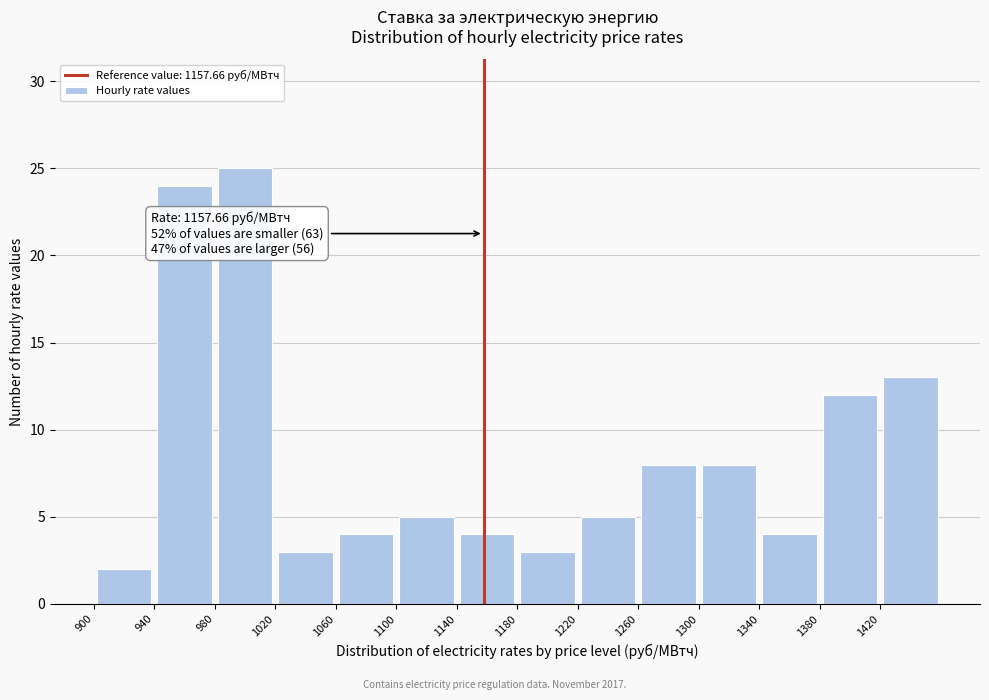

Over which range of the x-axis is the bar tallest?

980 to 1020